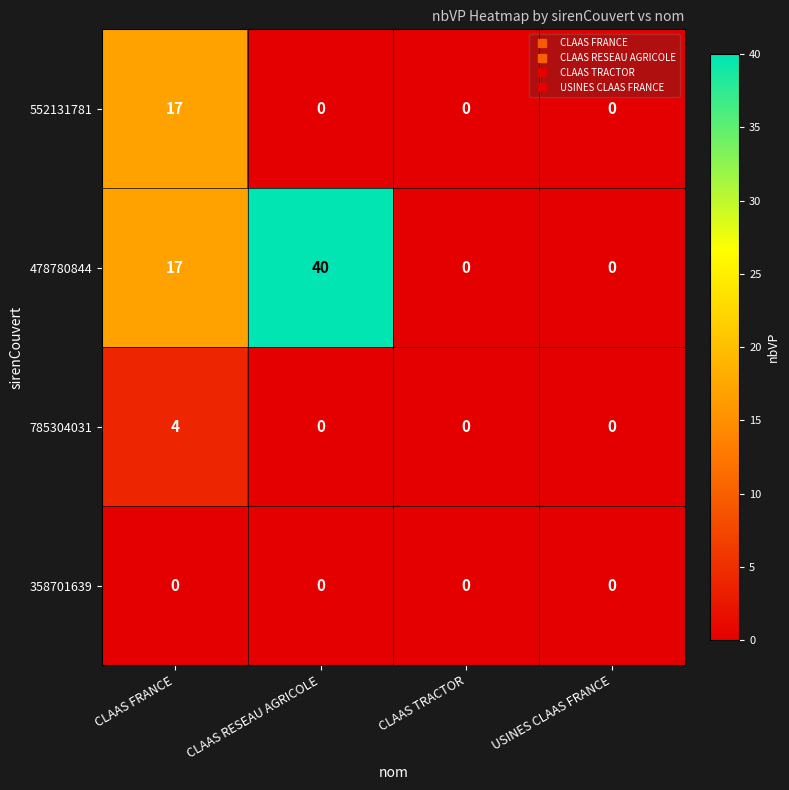

The value of 358701639 at CLAAS TRACTOR is 0. True or false?

True